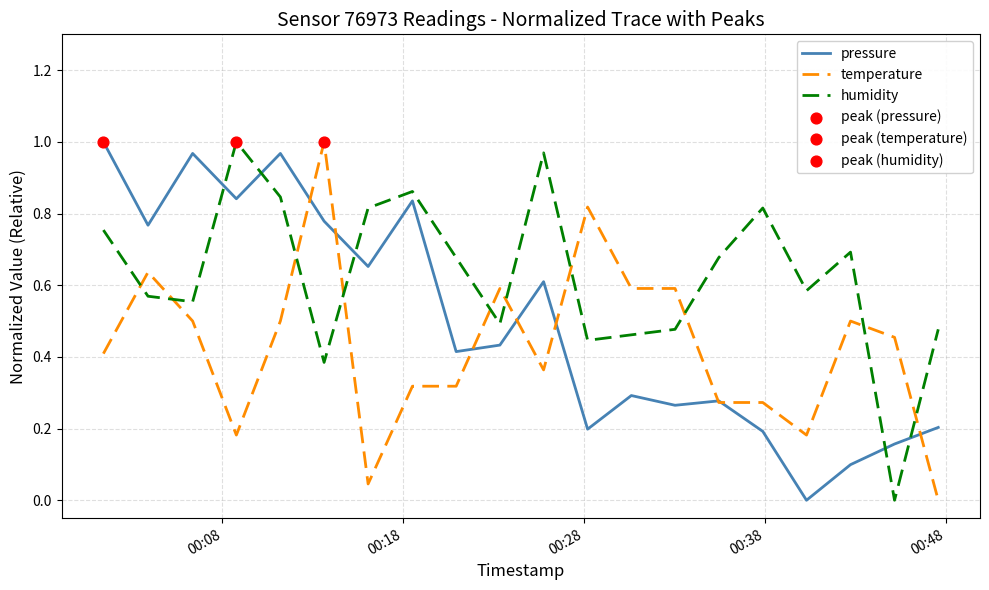

How many intersections are there between humidity and temperature?

10